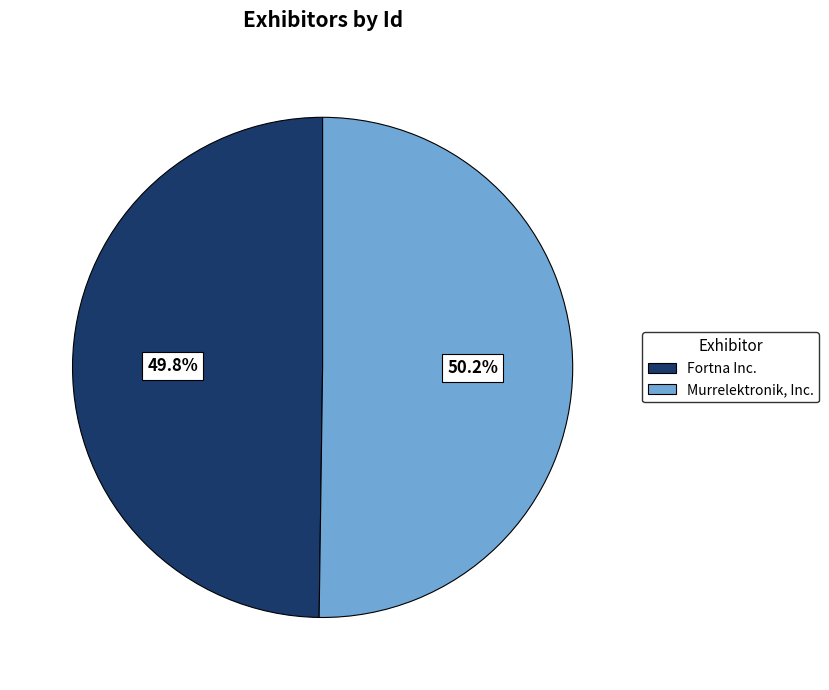

How many slices are in this pie chart?

2